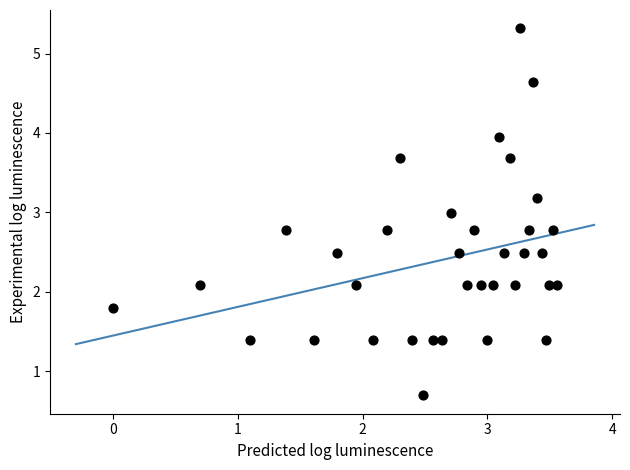

What is the range of Y values (max minus min)?

4.6